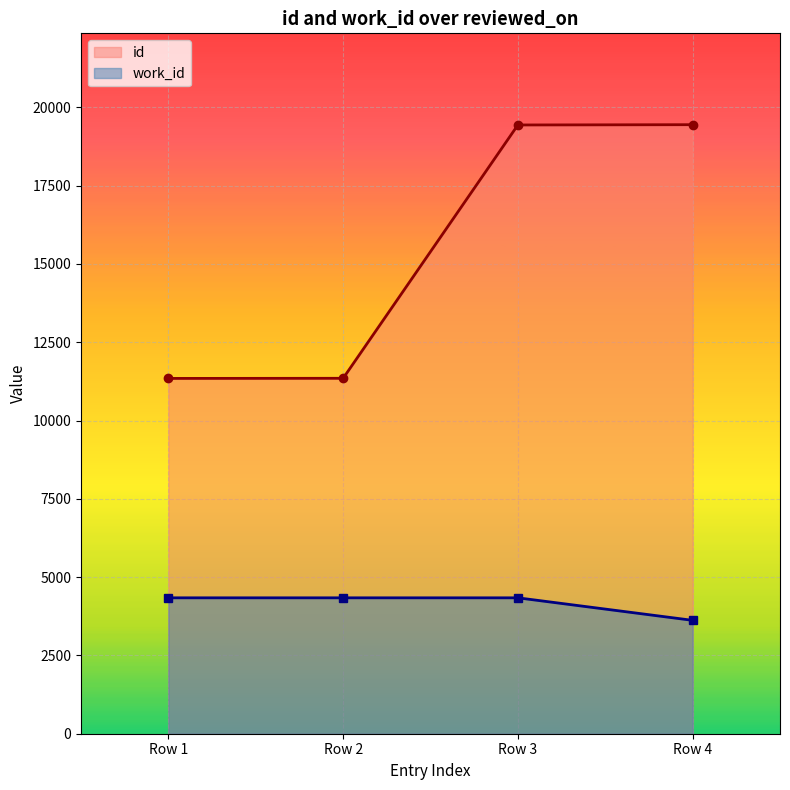

How many series are shown in this chart?

2